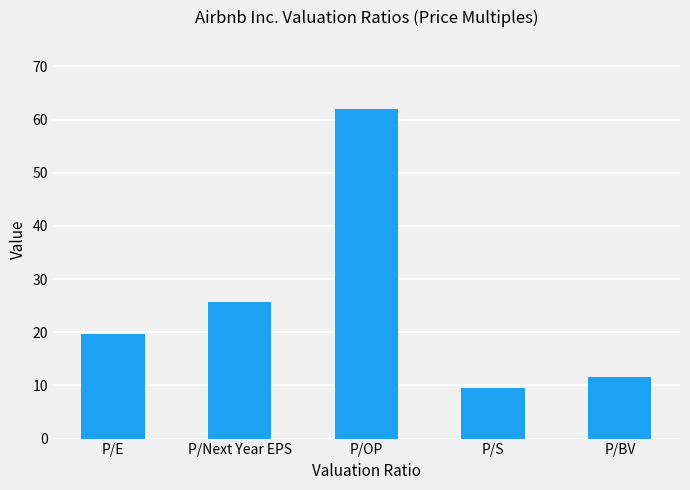

Approximately how many times larger is the value at P/E compared to P/BV?

1.7